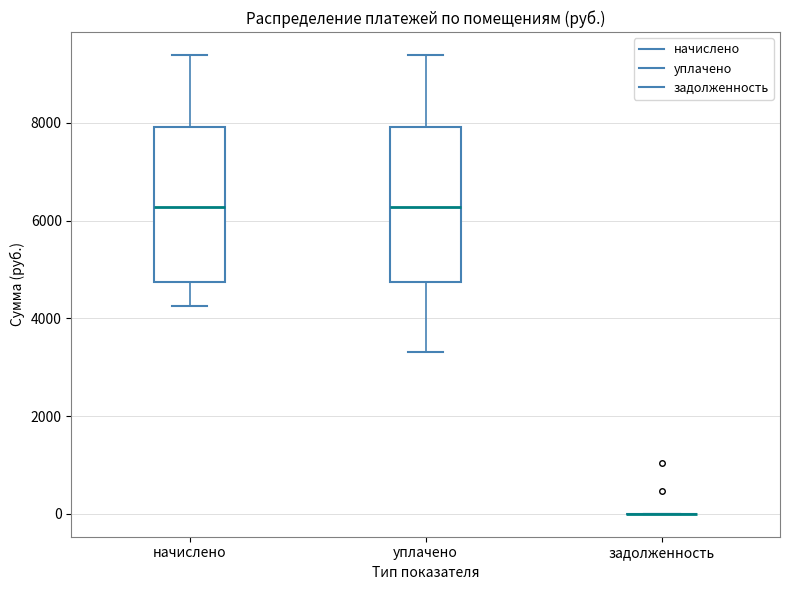

Reading left to right, transcribe this box plot: for each box, give where its median line is, the range the box spans, and where its two whiskers end, as read against the y-axis. The values are not printed on the chart, so give them approximately, as read against the axis.

начислено: median 6200, box 4800 to 8000, whiskers 4200 to 9400
уплачено: median 6200, box 4800 to 8000, whiskers 3400 to 9400
задолженность: box collapsed to a line at 0, whiskers 0 to 0